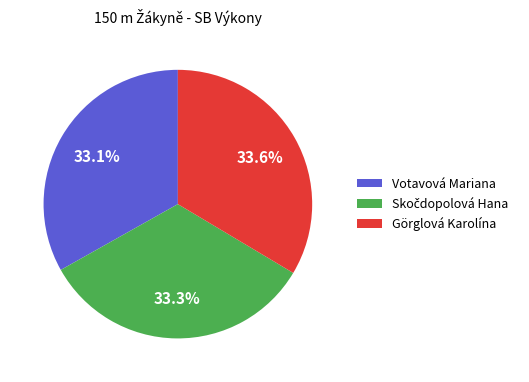

The Görglová Karolína slice represents 22% of the pie. True or false?

False